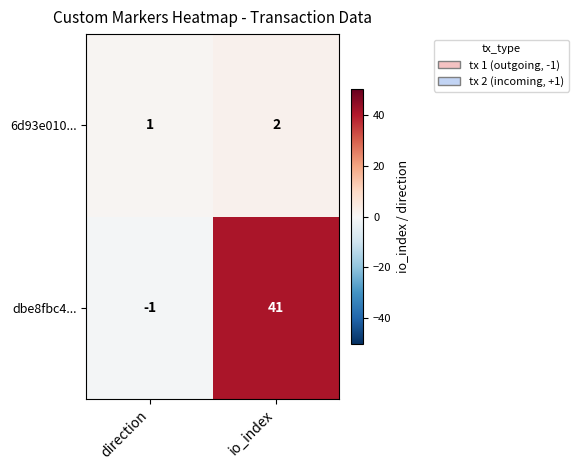

At how many categories does at least one series exceed 35?

1